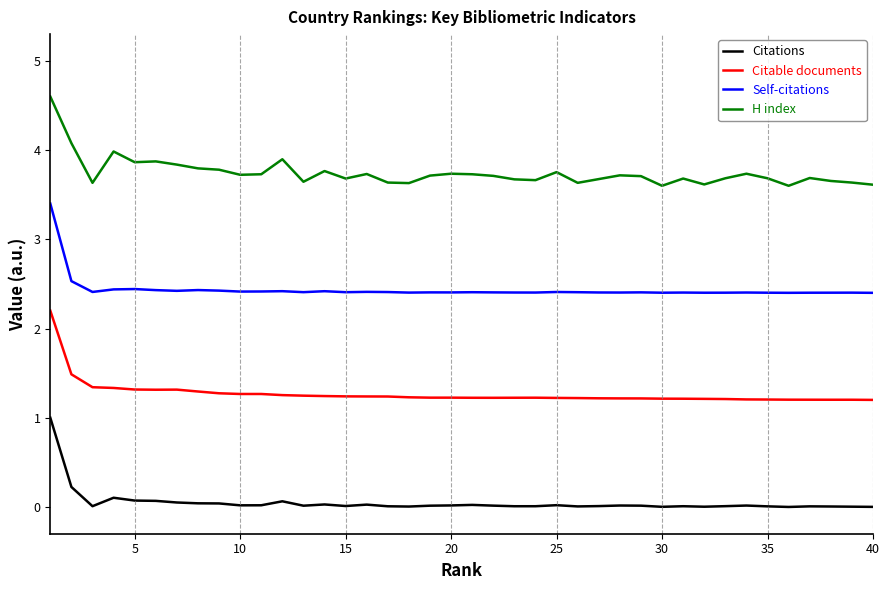

True or false: H index and Citable documents intersect in this chart.

False